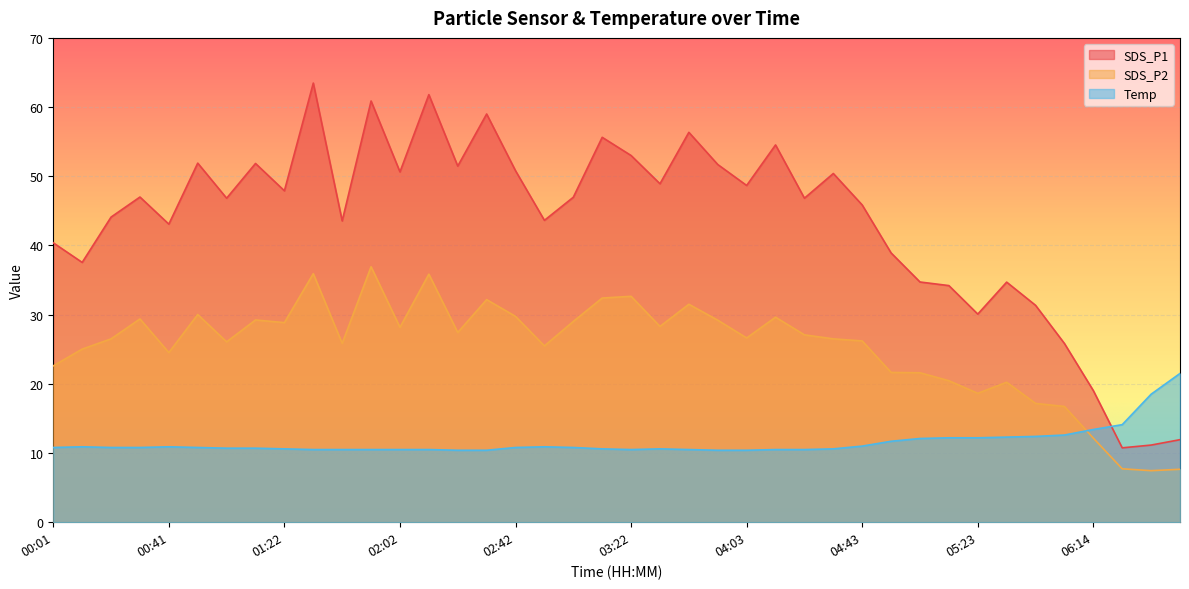

The value of Temp at 00:21 is 10.8. True or false?

True